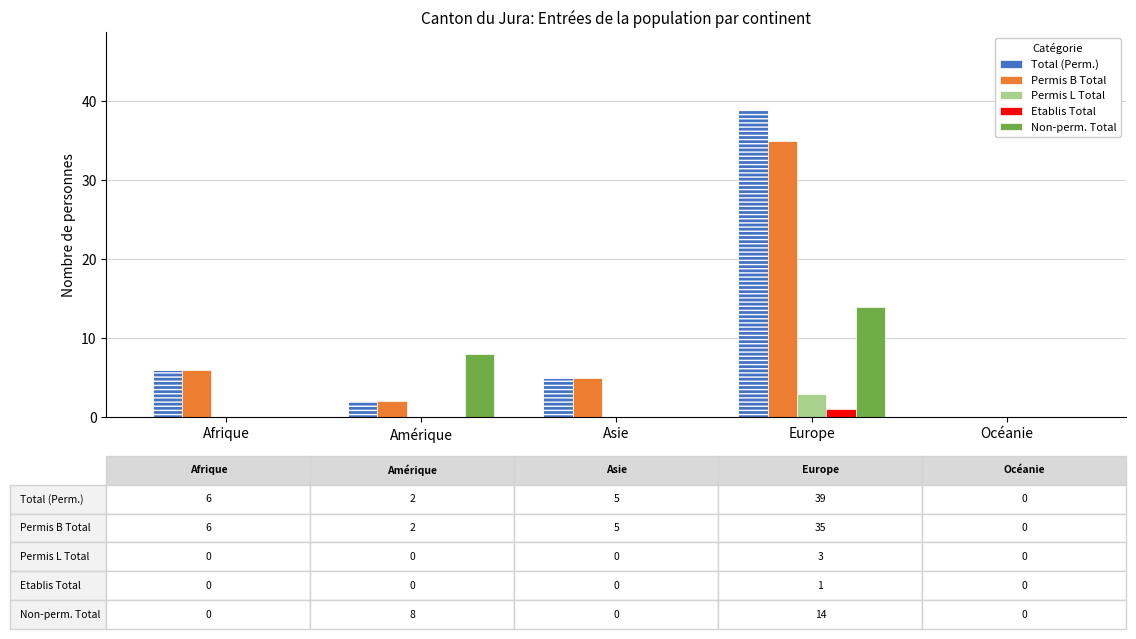

True or false: Etablis Total has a value of 0 at Afrique.

True